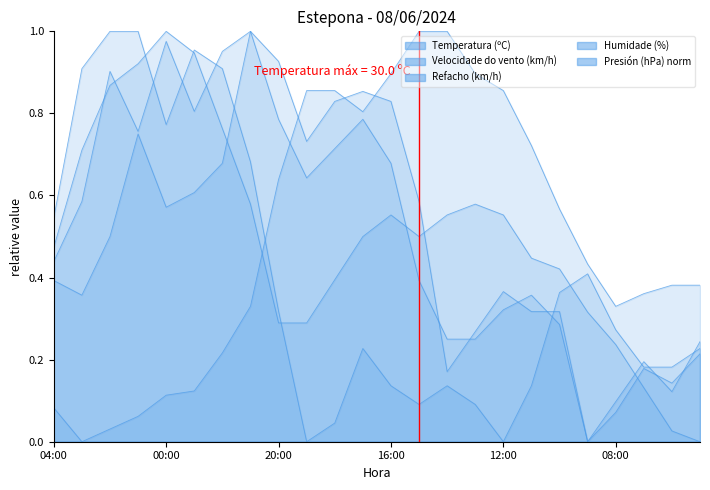

True or false: Refacho (km/h) has more than 2 interior local peaks.

True